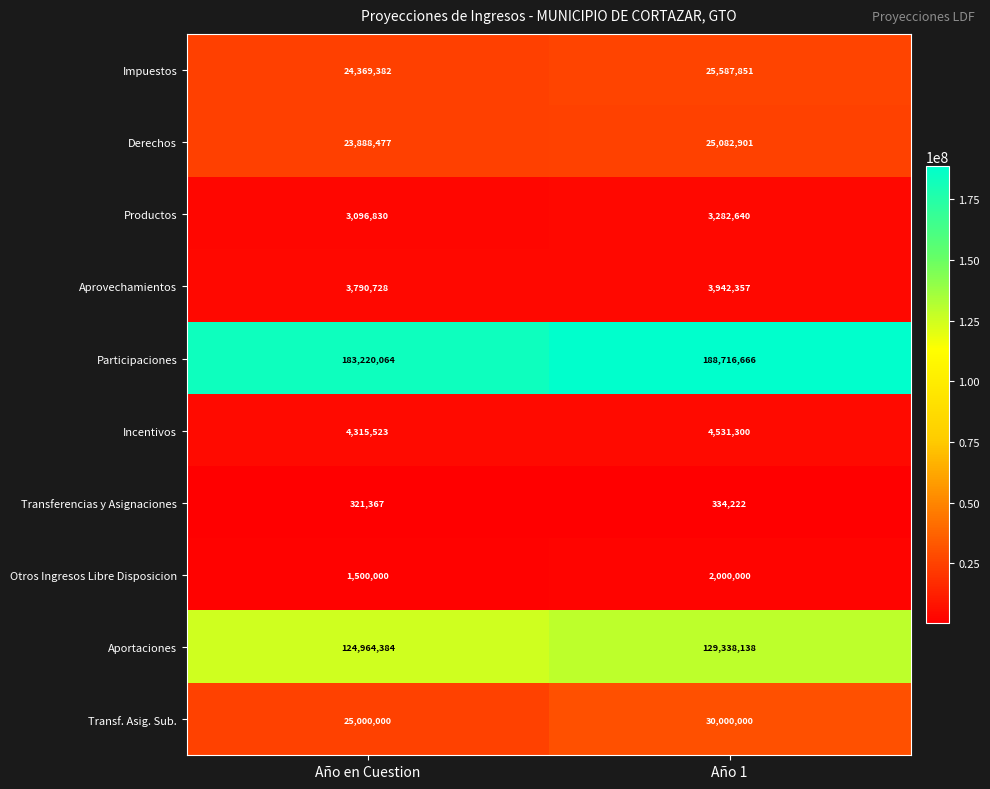

How many distinct data groups are displayed?

10